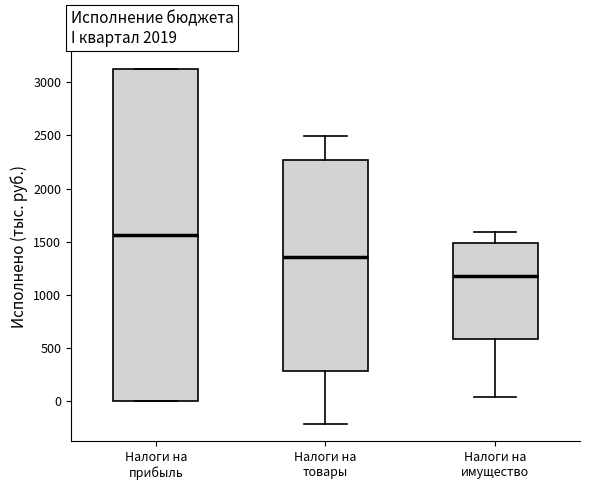

Comparing the boxes themselves (not the whiskers), which one is the tallest?

Налоги на прибыль